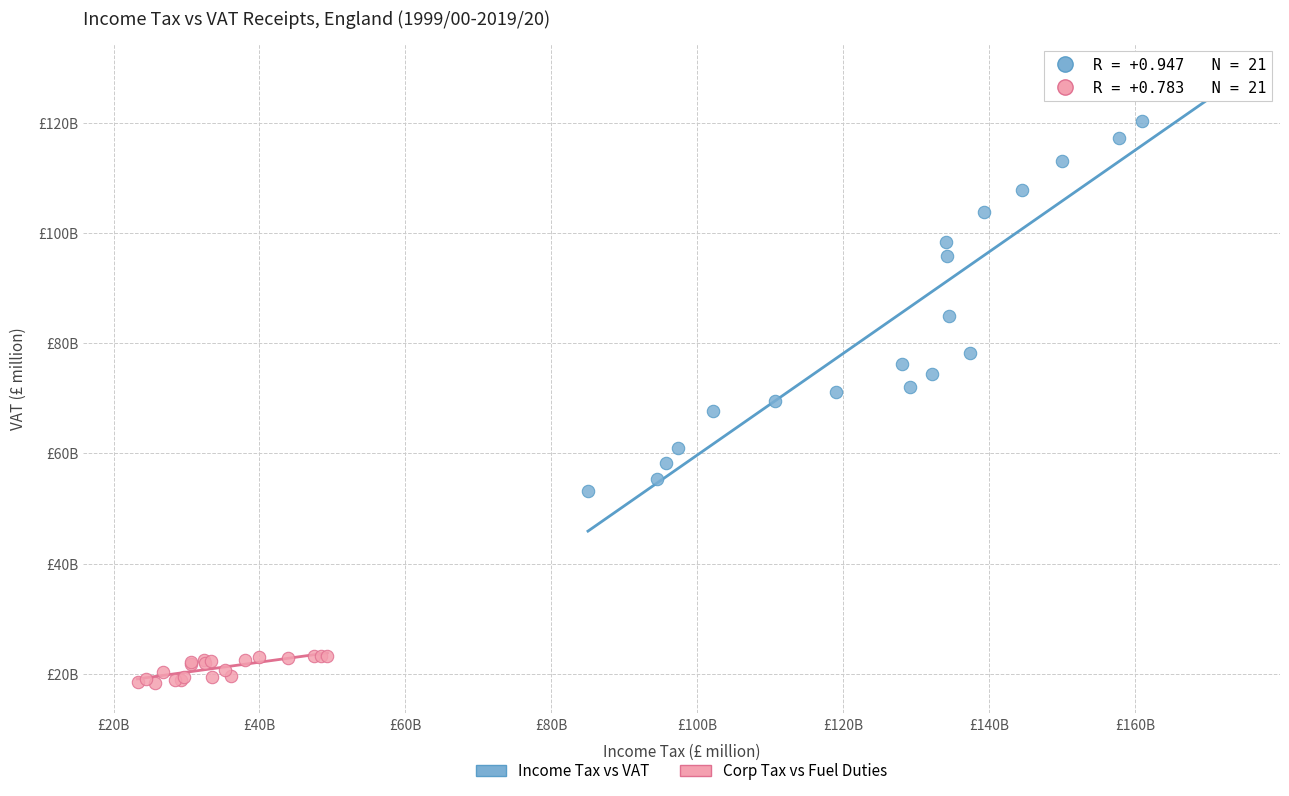

Which series contains the lowest Y value?

Corp Tax vs Fuel Duties